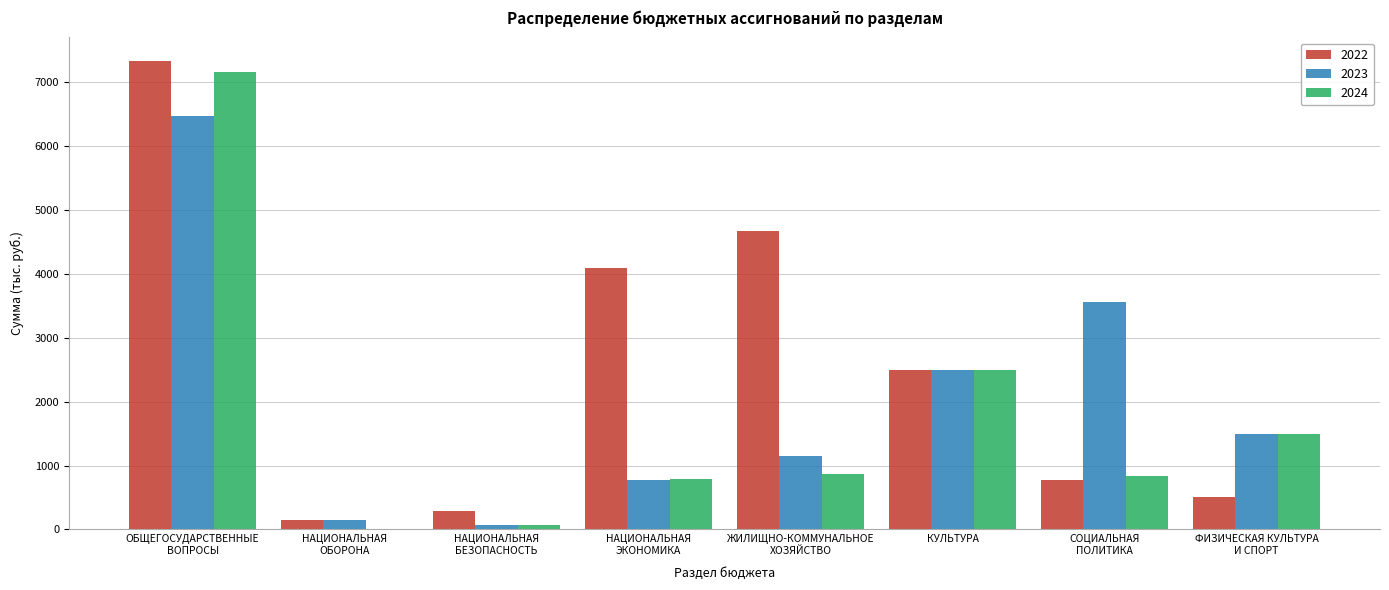

What is the sum of all 2023 values?

16170.6